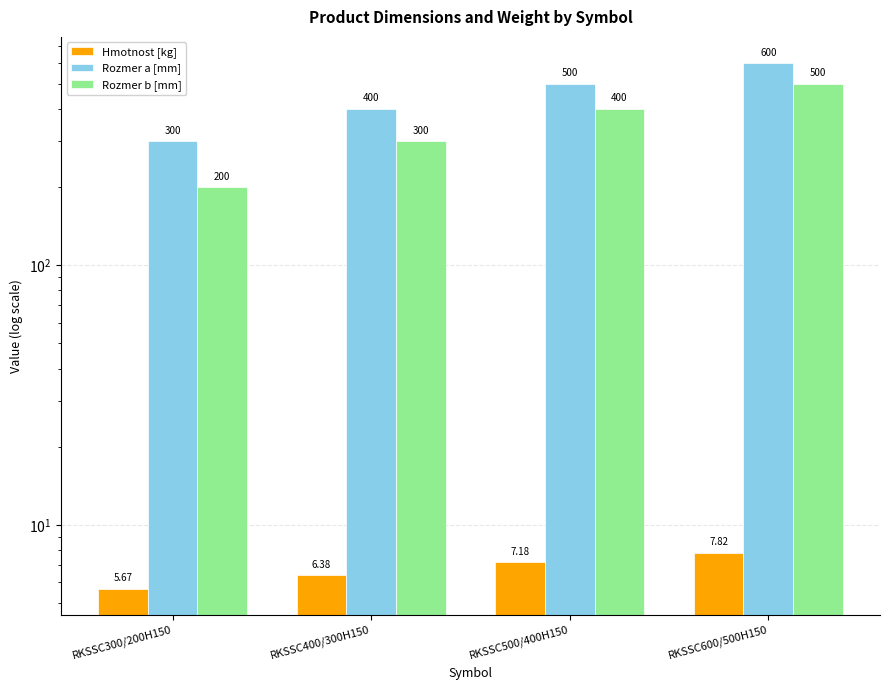

What is the difference between the second highest and second lowest values in the Rozmer a [mm] series?

100.0